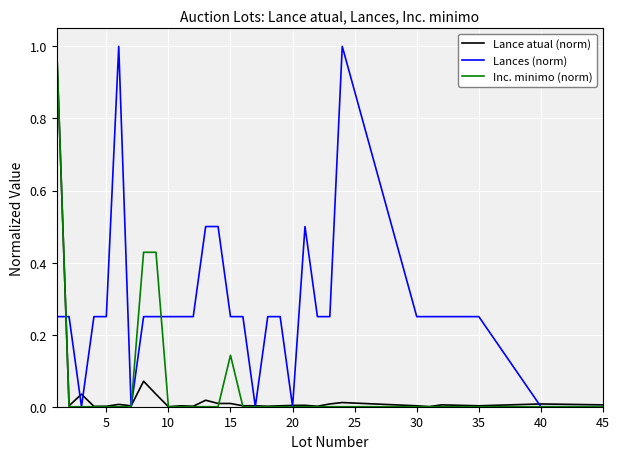

Which series has the largest total across all categories?

Lances (norm)